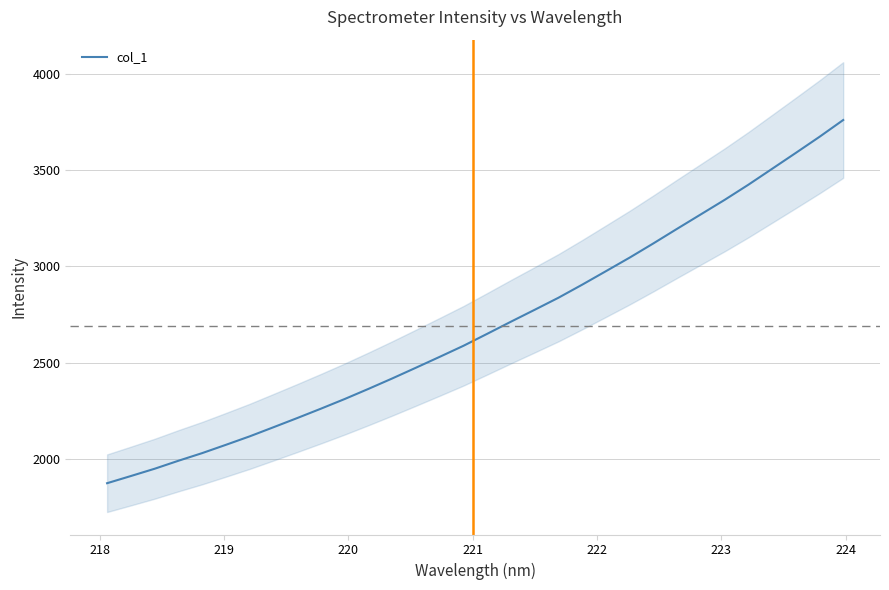

What is the minimum value shown in the chart?

1872.4